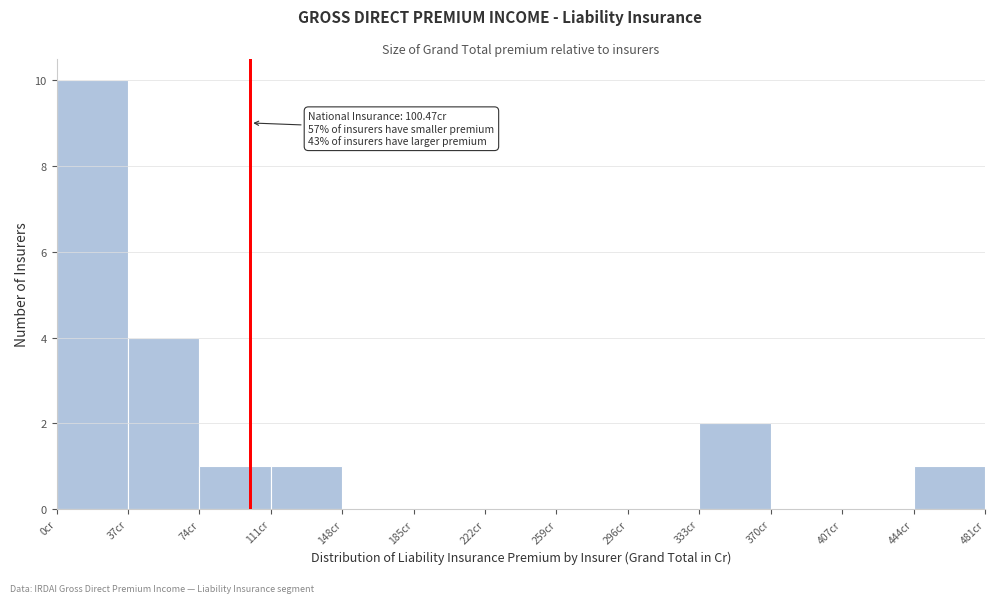

Which range on the x-axis has the tallest bar?

0 to 37